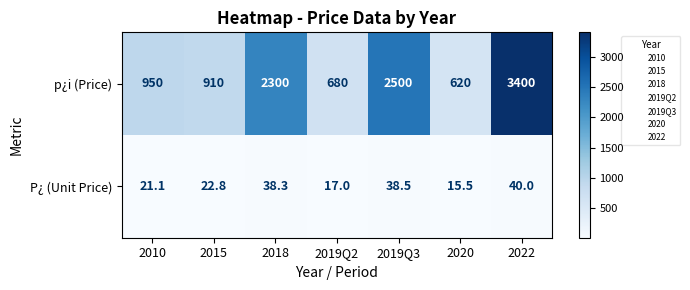

Which series has the widest spread of values?

p¿i (Price)